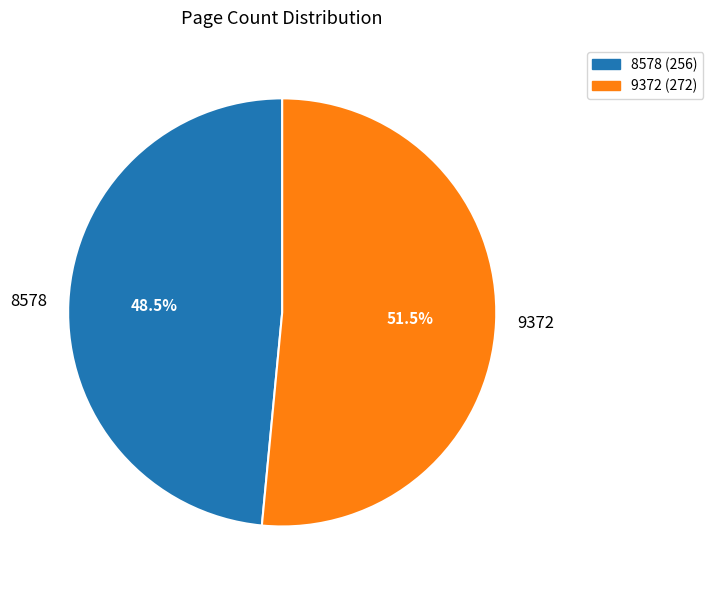

What is the ratio of the value at 9372 to the value at 8578?

1.1